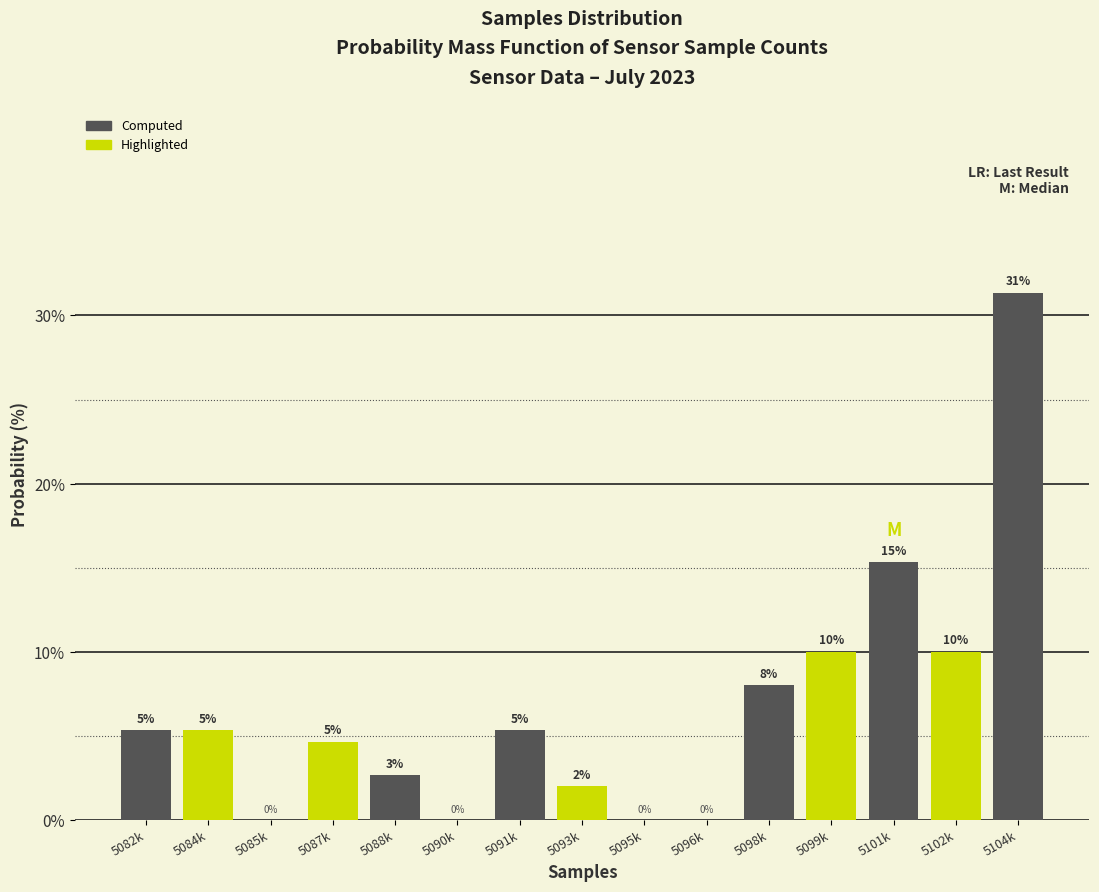

What is the maximum value shown in the chart?

31.3